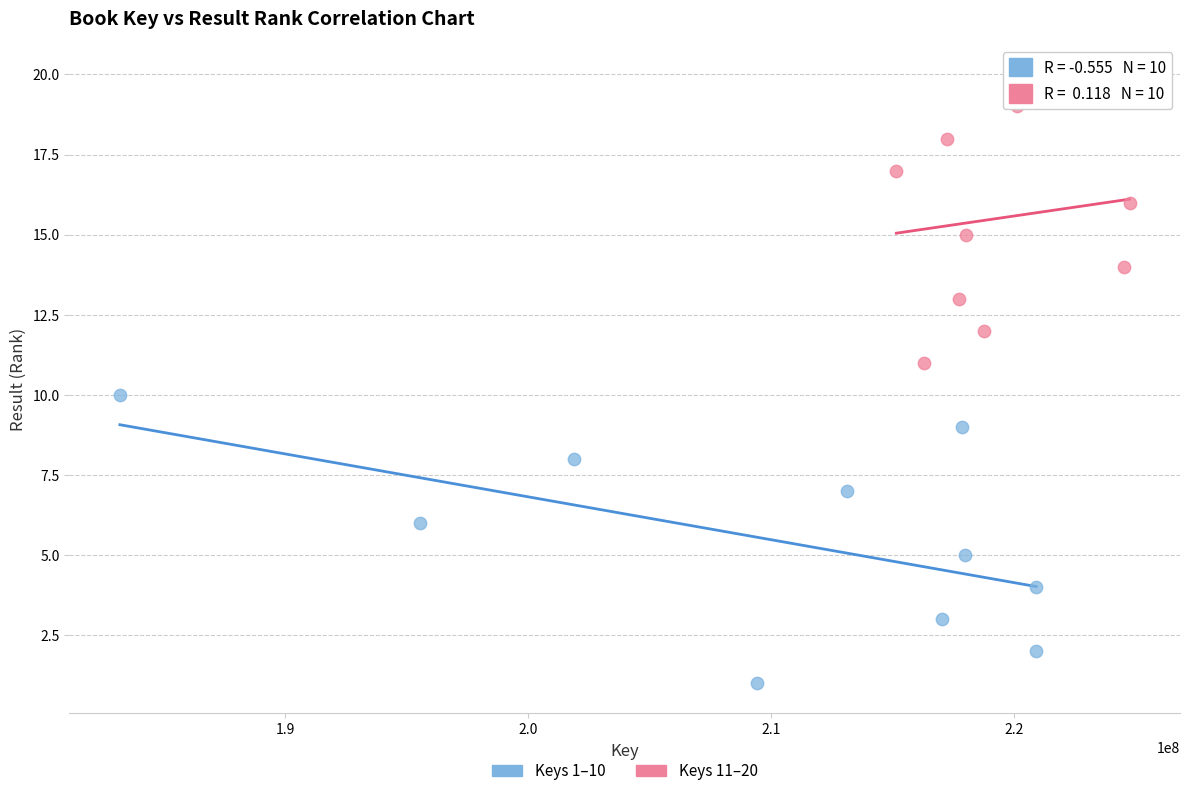

Which series reaches the minimum Y coordinate?

Keys 1–10